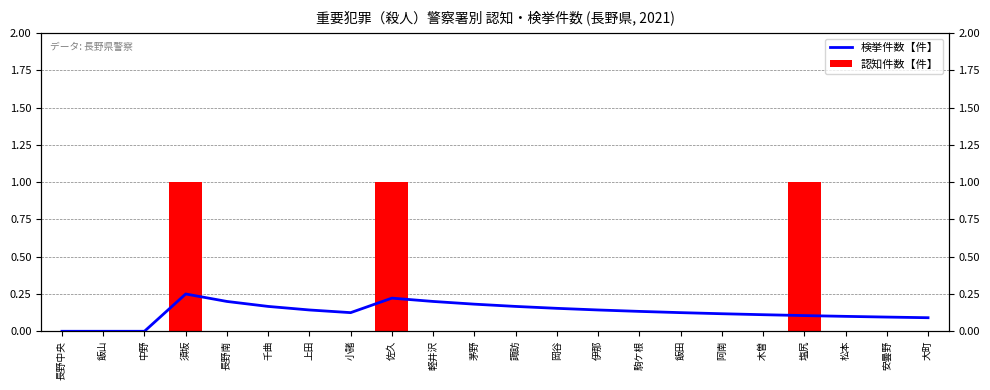

What is the total value across all series at 千曲?

0.2